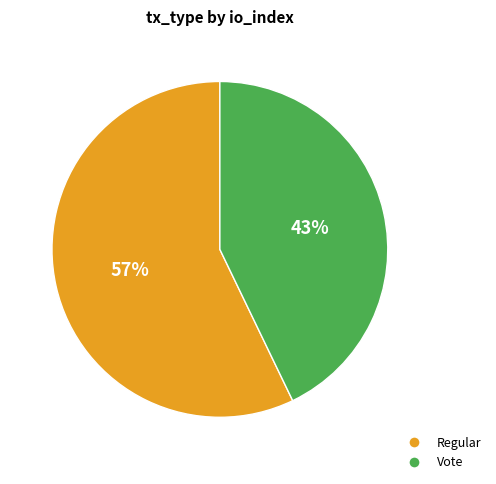

Which category accounts for the majority?

Regular